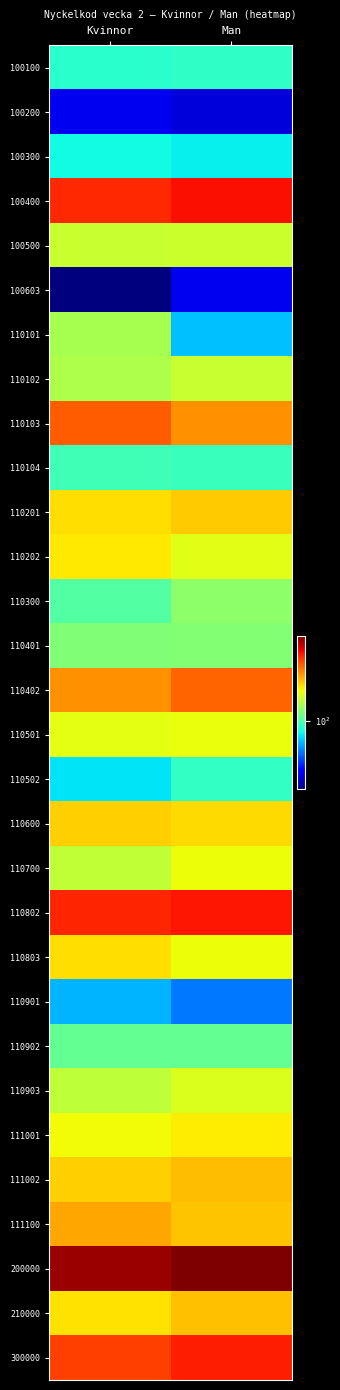

Count the number of categories in the chart.

2